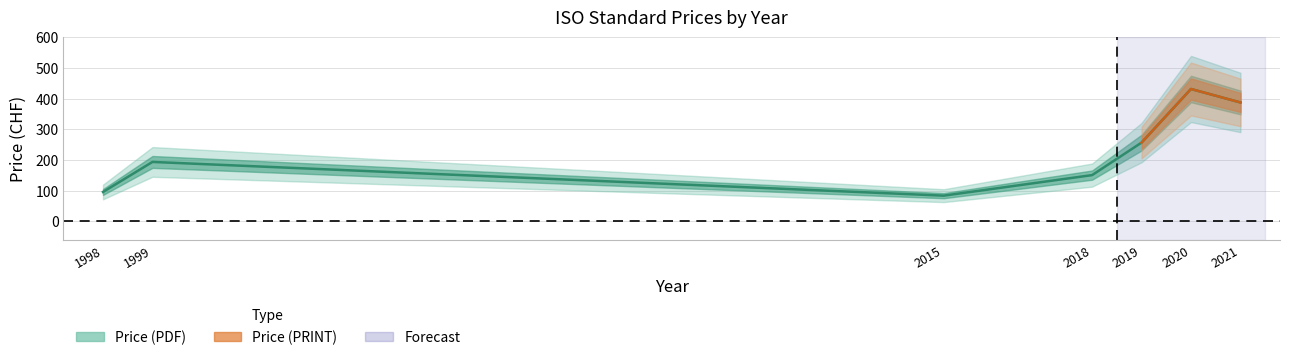

What is the difference between the values at 1998 and 2015?

12